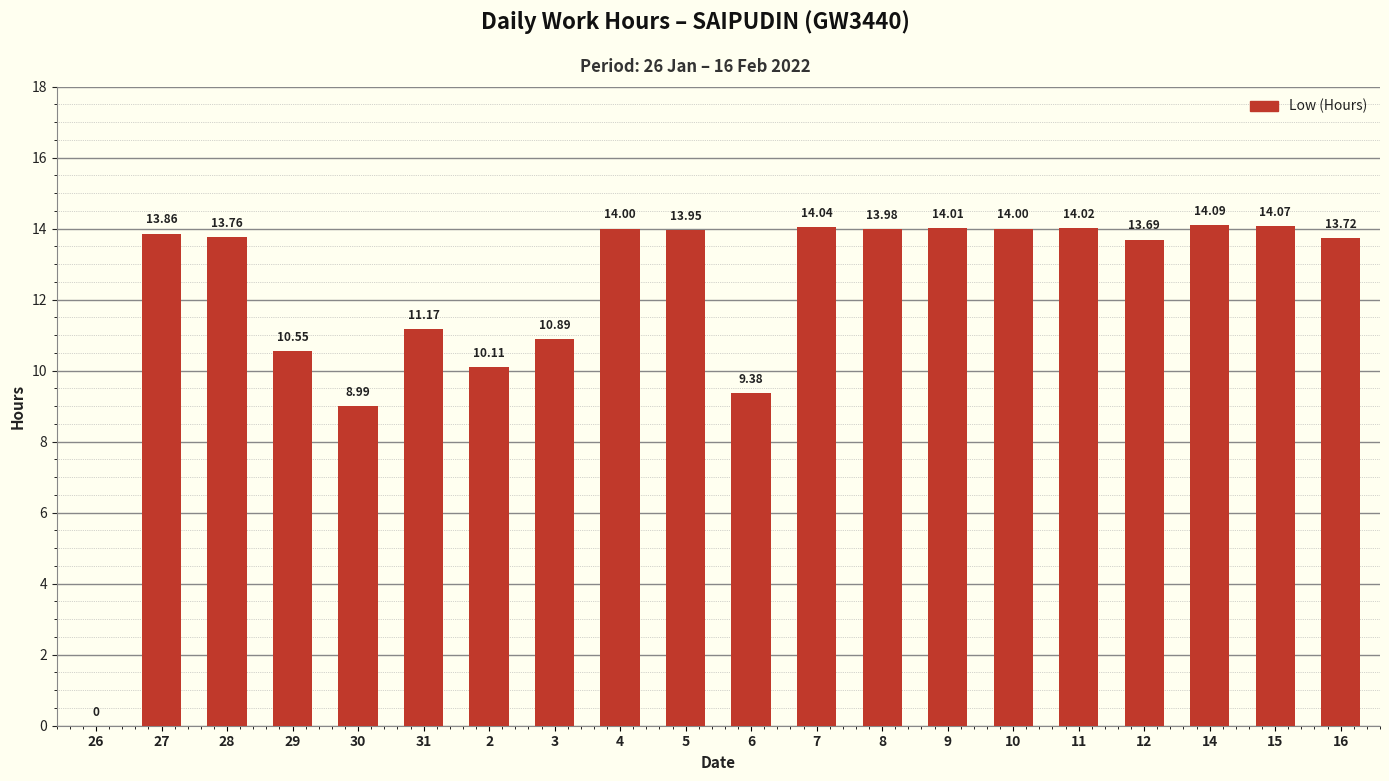

What is the change in value from 9 to 15?

+0.1